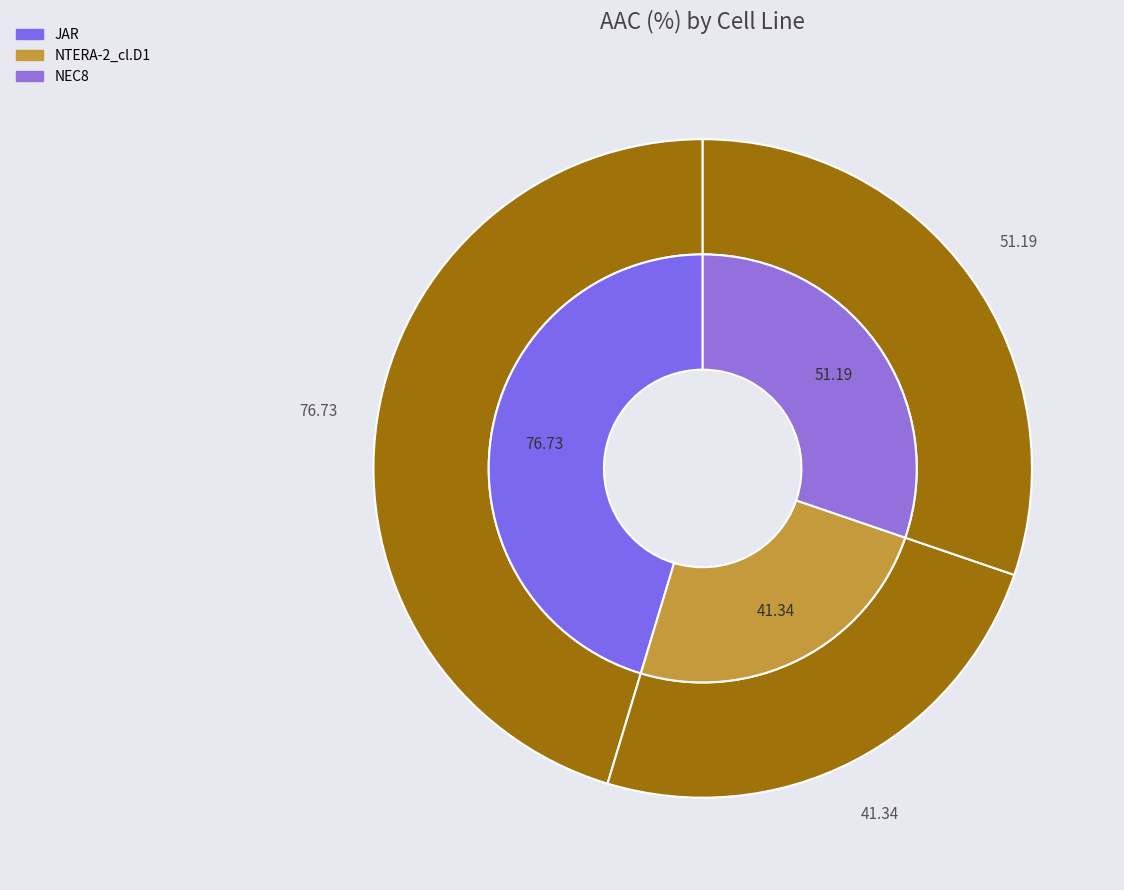

What percentage is the NTERA-2_cl.D1 slice, to the nearest percent?

24%